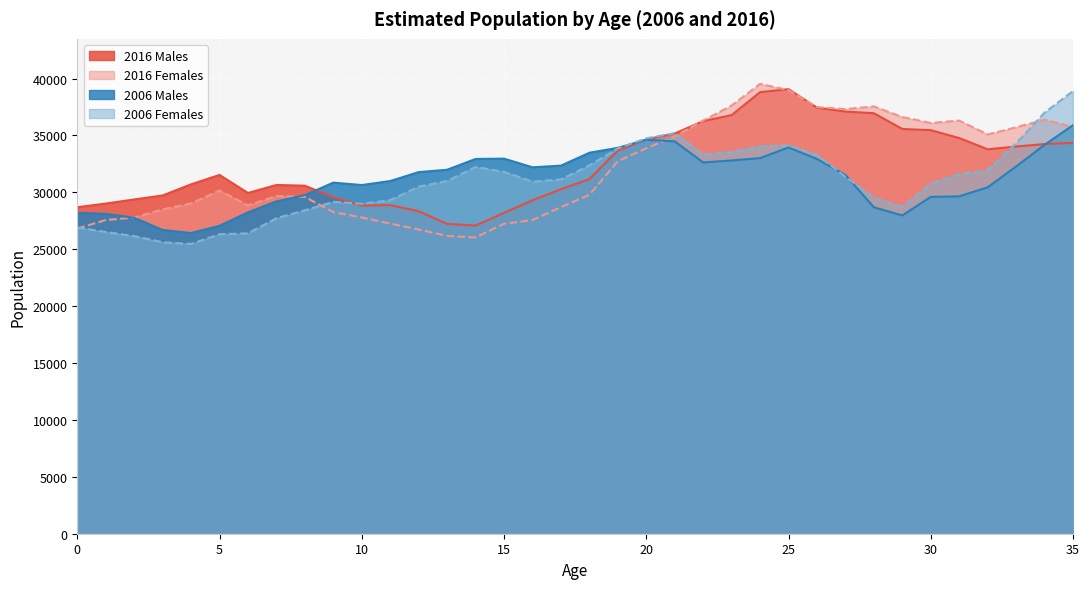

At which category does the chart reach its peak across all series?

24